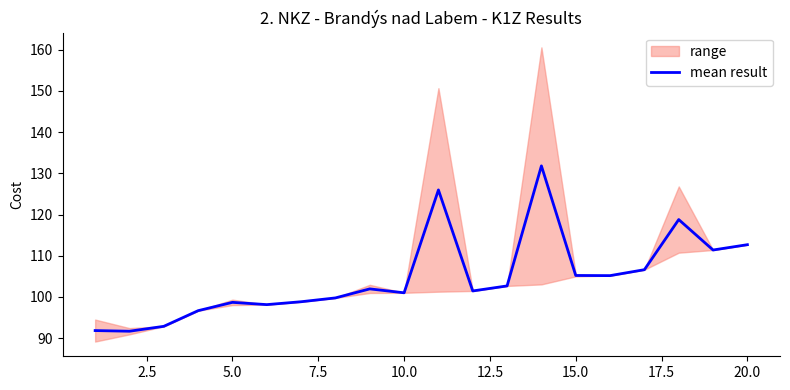

What is the value of the 3rd point from the left?

92.9